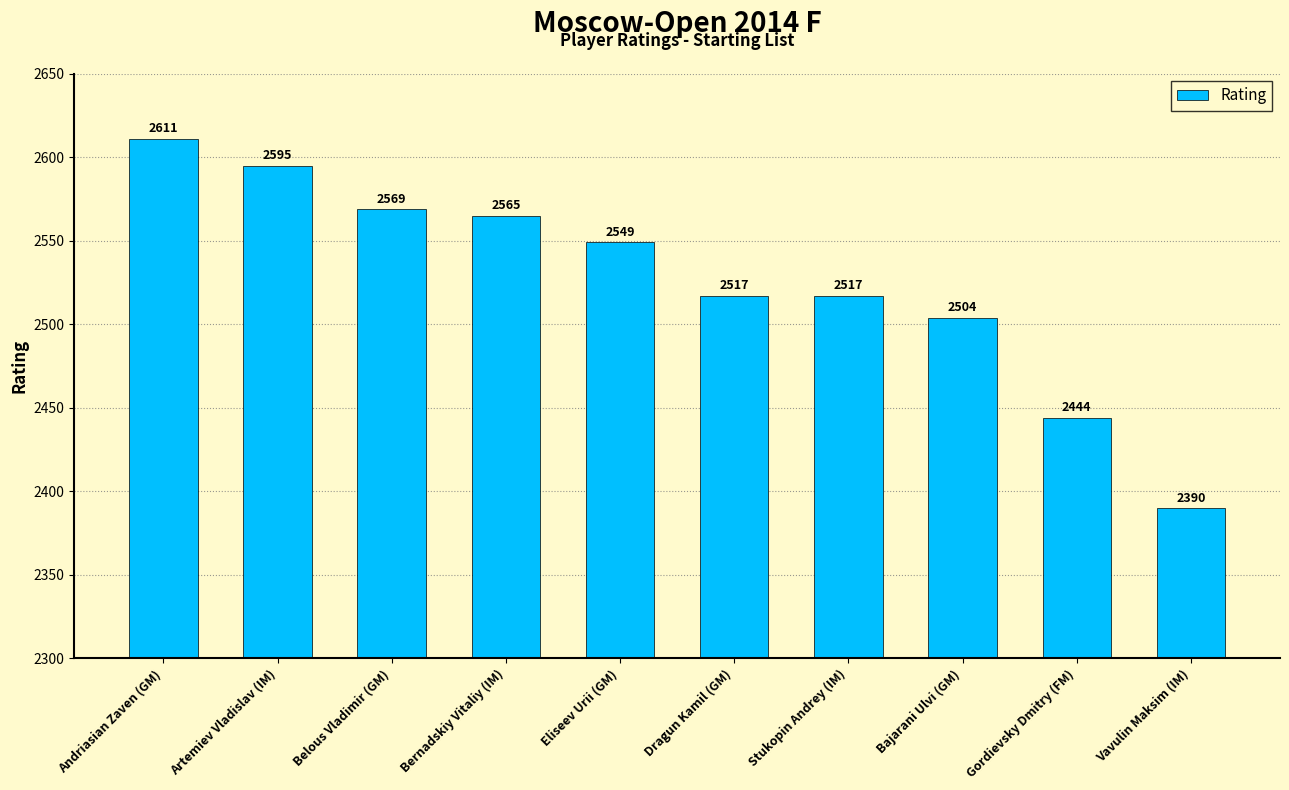

Is it true that the value at Belous Vladimir (GM) is 3595?

False